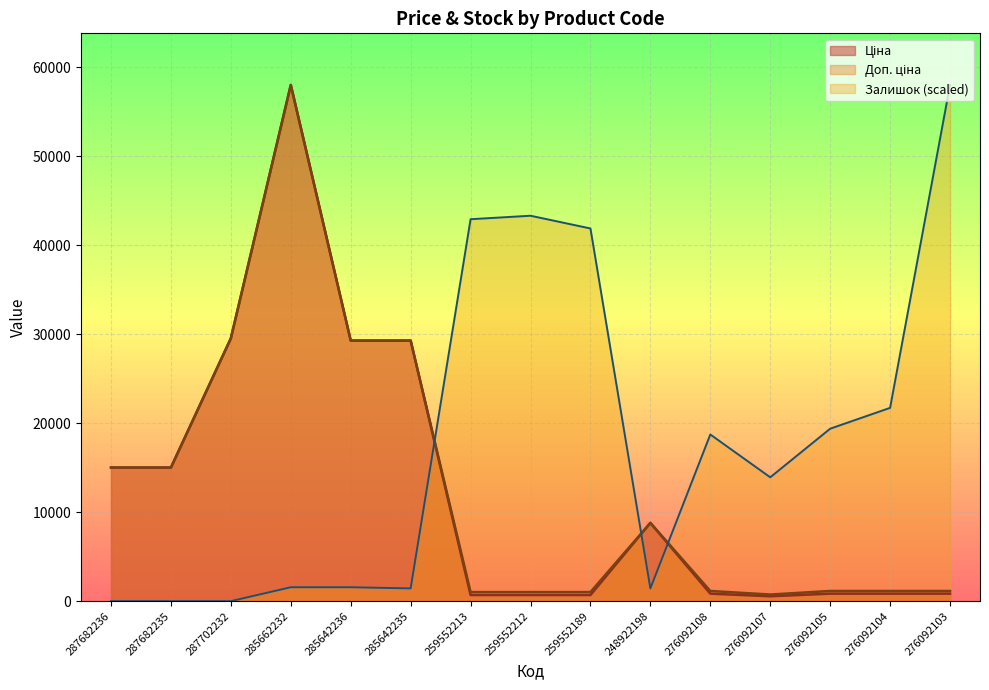

At which category does Ціна reach its first local peak?

285662232